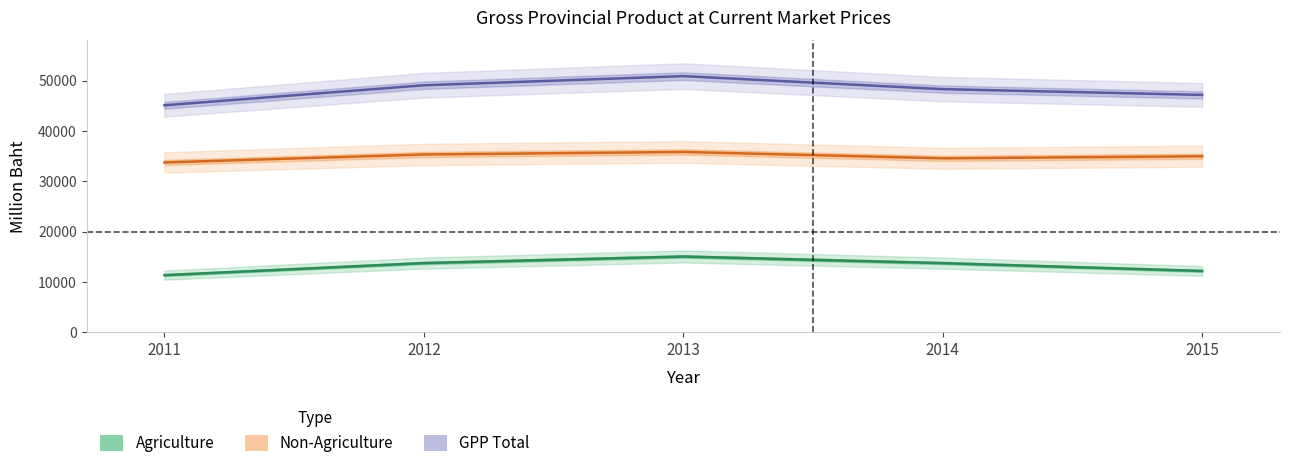

True or false: Non-Agriculture (GPP share) and Agriculture (GPP share) intersect in this chart.

False